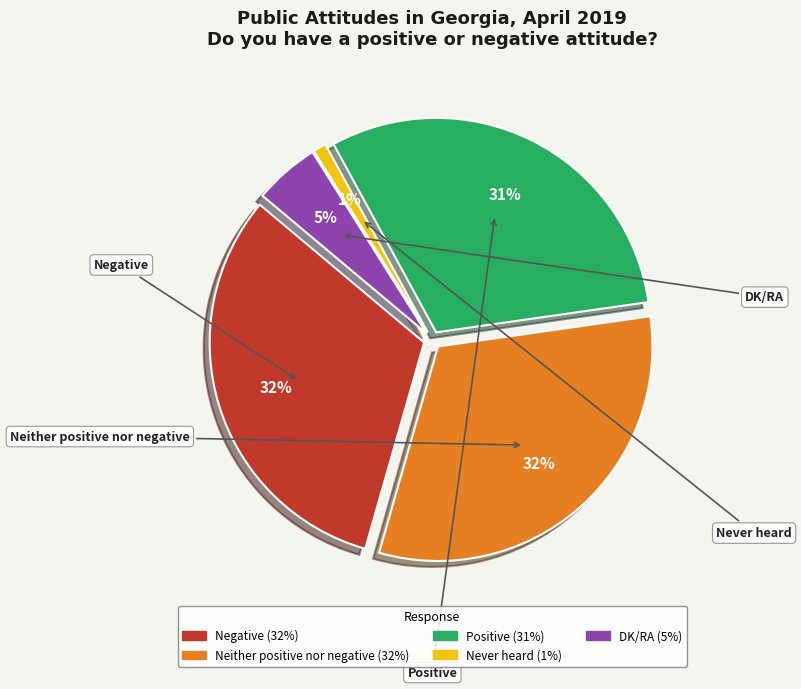

Which slice is the smallest?

Never heard